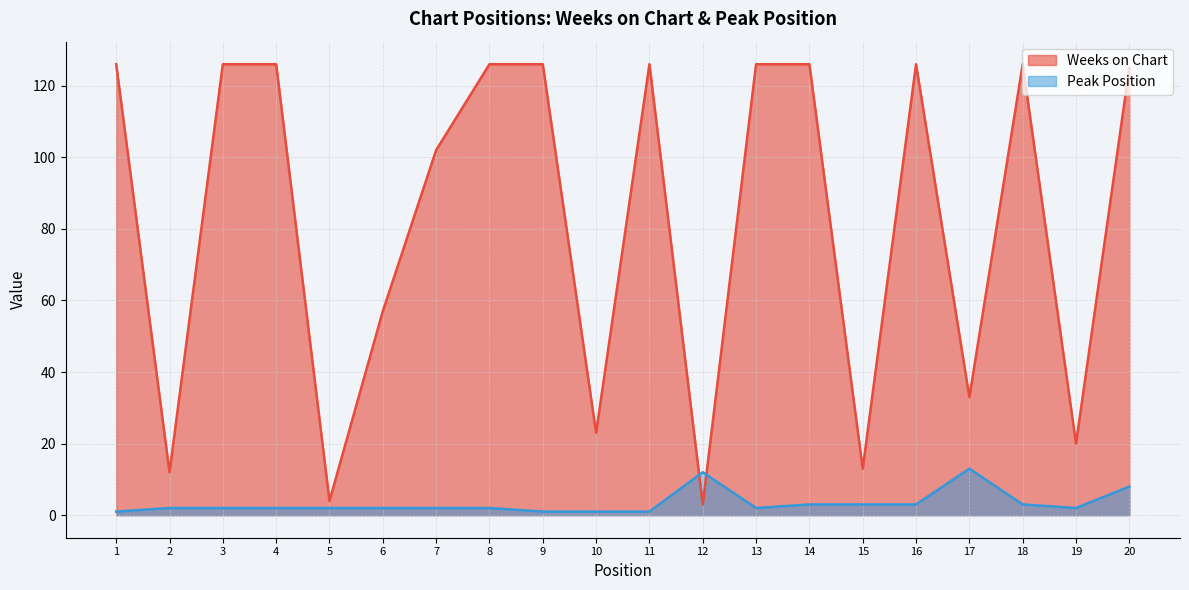

The Weeks on Chart series shows 57 at 6. True or false?

True